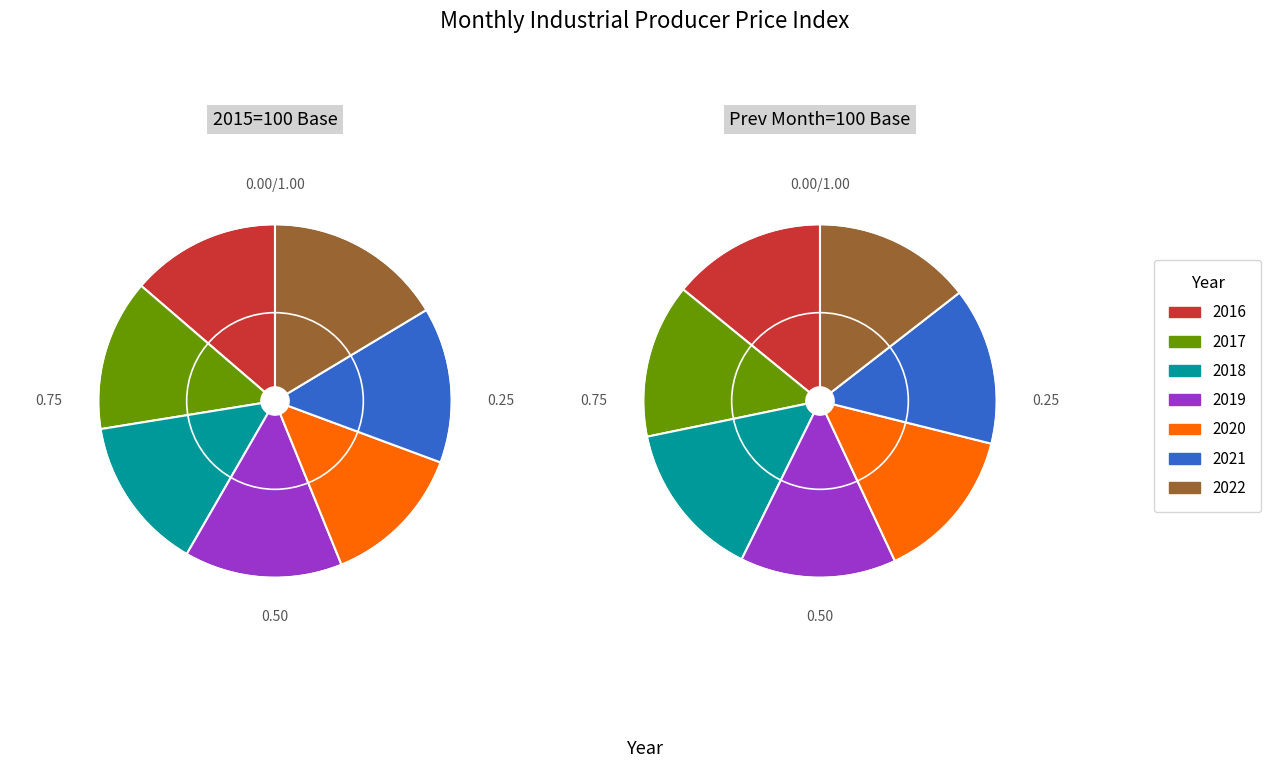

Is there any slice that represents more than half of the pie?

No